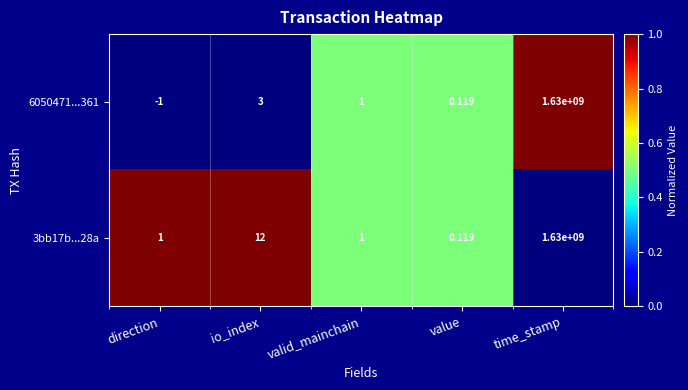

Which series has the largest range (max minus min)?

6050471...361